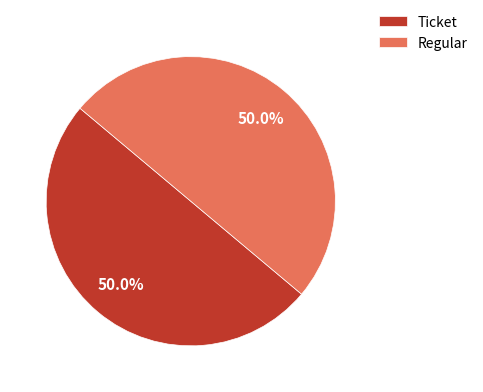

The Regular slice represents 85% of the pie. True or false?

False